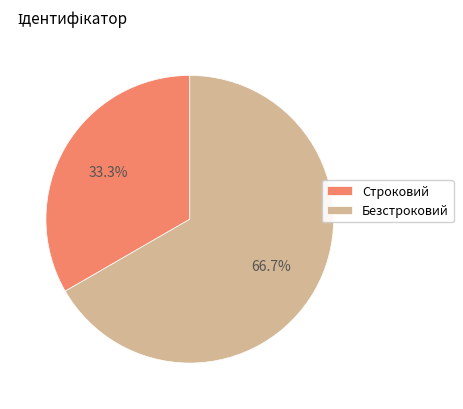

What percentage is the Строковий slice, to the nearest percent?

33%